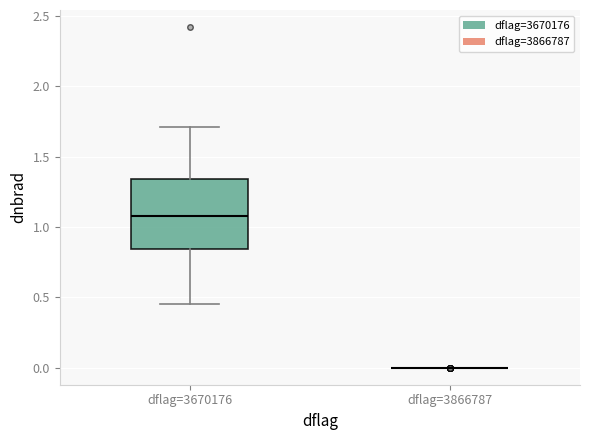

Comparing the boxes themselves (not the whiskers), which one is the tallest?

dflag=3670176